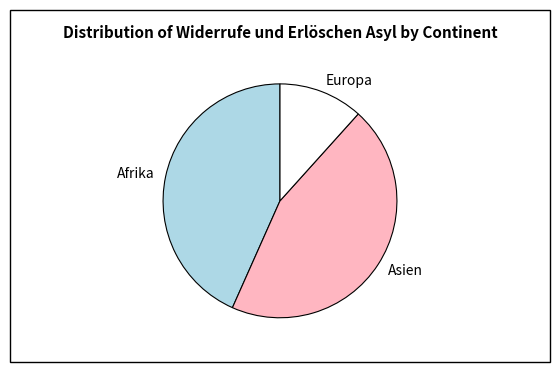

The Europa slice represents 12% of the pie. True or false?

True